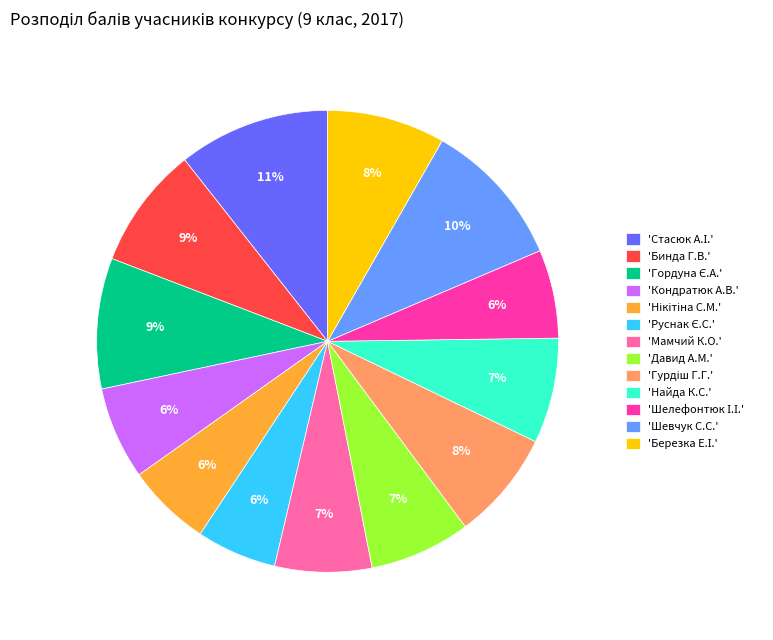

To the nearest percent, what is the average slice percentage?

8%